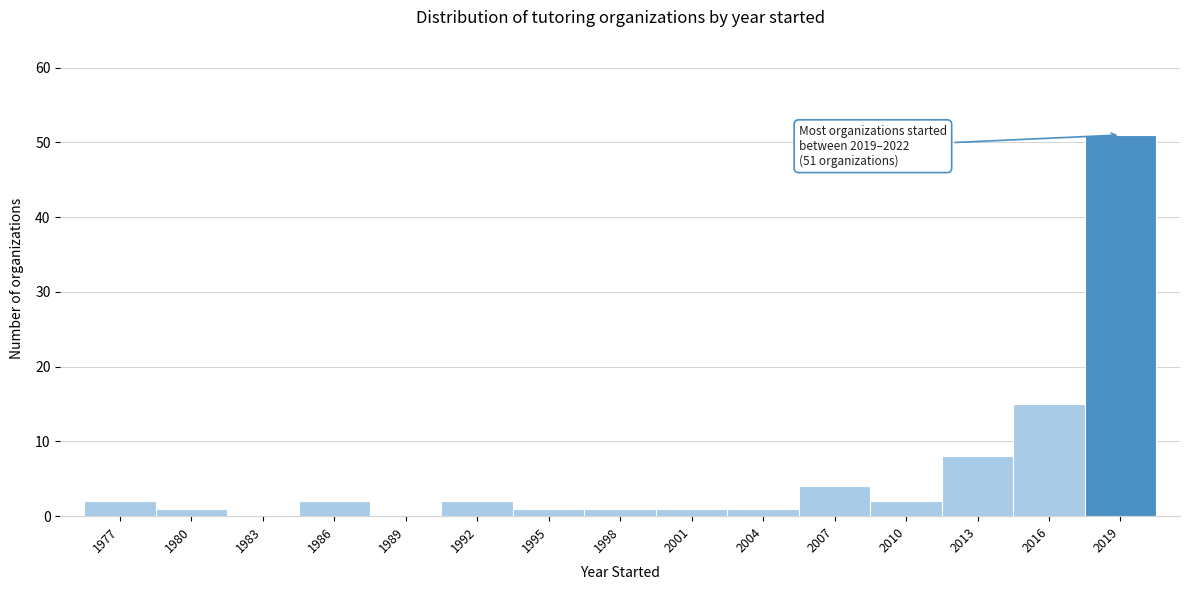

Reading left to right, extract all data points from this chart.

1977=2	1980=1	1983=0	1986=2	1989=0	1992=2	1995=1	1998=1	2001=1	2004=1	2007=4	2010=2	2013=8	2016=15	2019=51